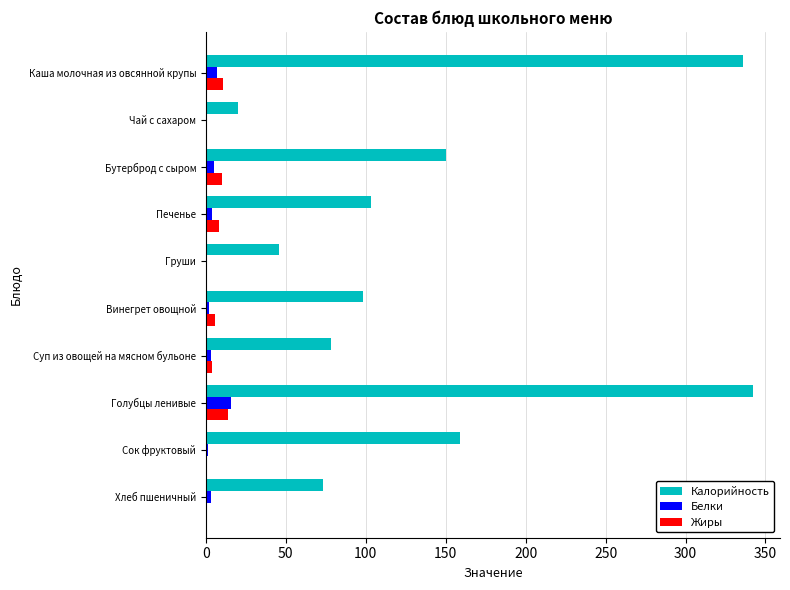

Is it true that Калорийность equals 10 at Груши?

False